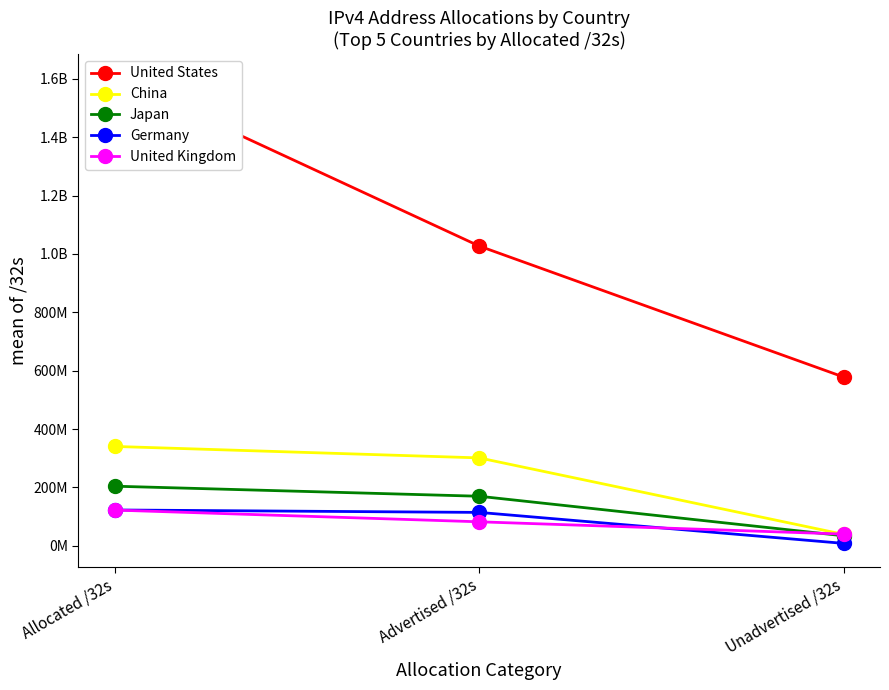

What is the difference between the Germany values at Allocated /32s and Advertised /32s?

8355200